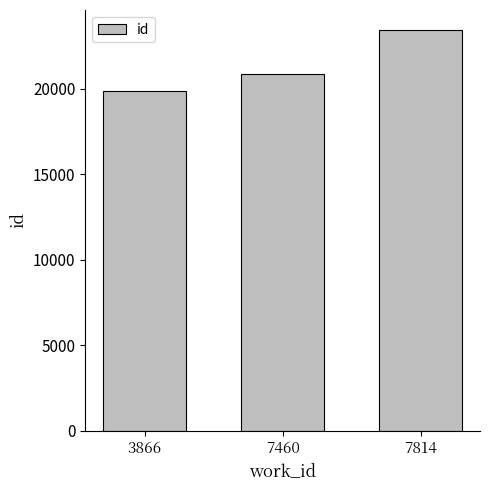

At which label is the value closest to 21653?

7460